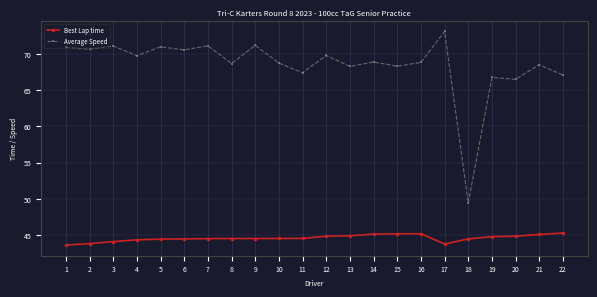

True or false: Average Speed and Best Lap time cross at least once.

False